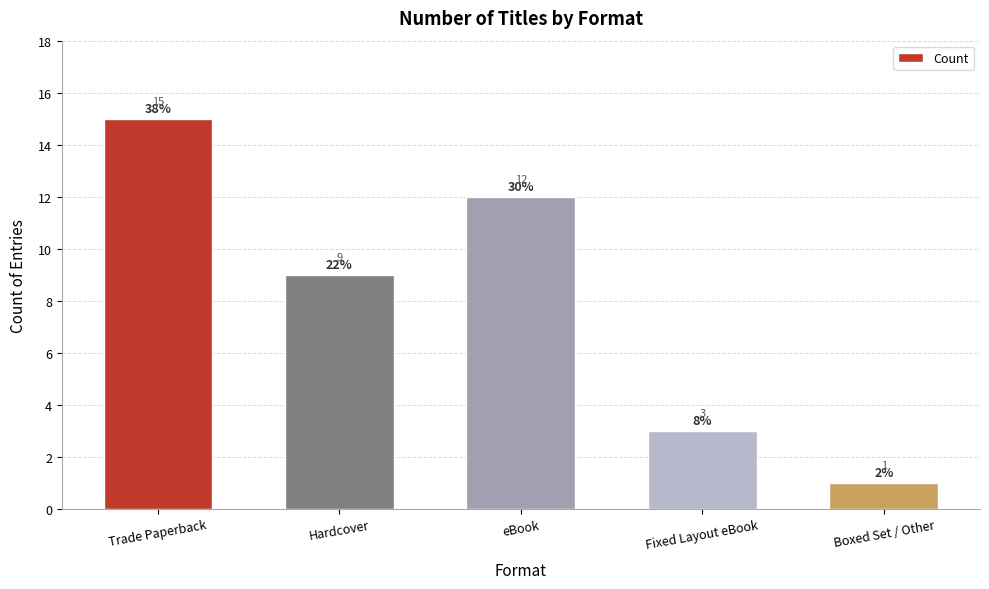

Which category has the highest value across all series?

Trade Paperback